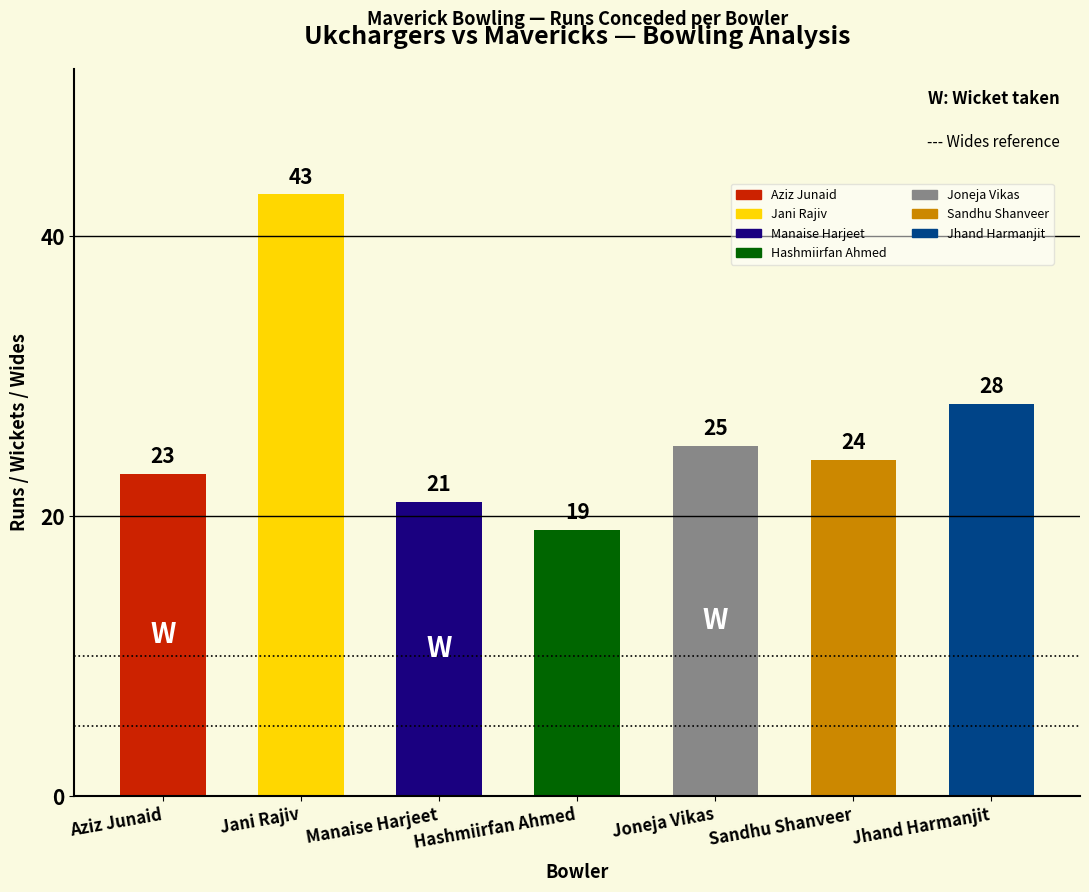

Is it true that the value at Jhand Harmanjit is 28?

True